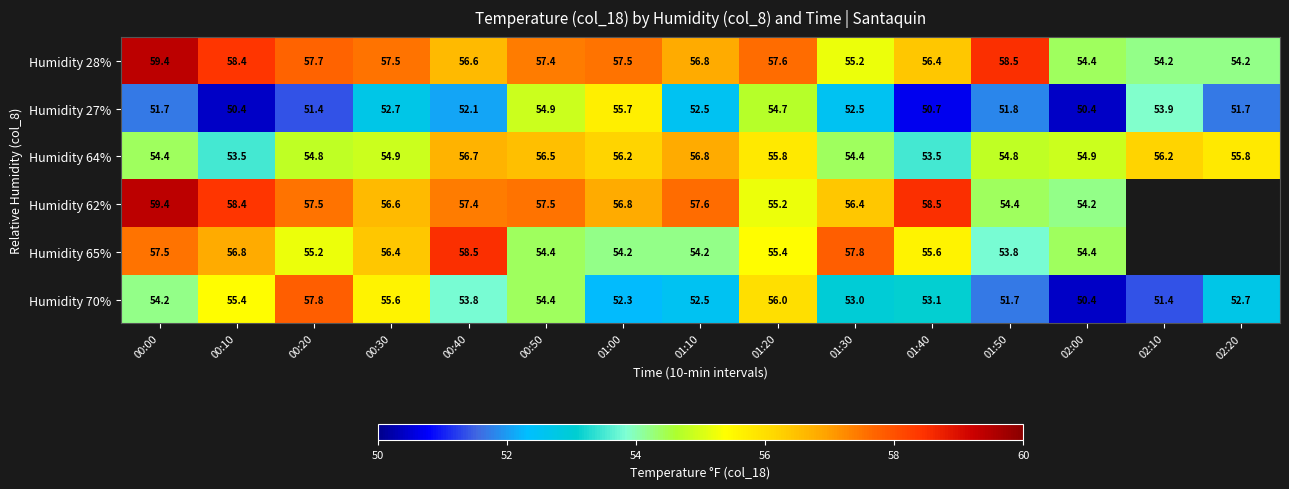

Read the Humidity 28% value at 00:50.

57.4